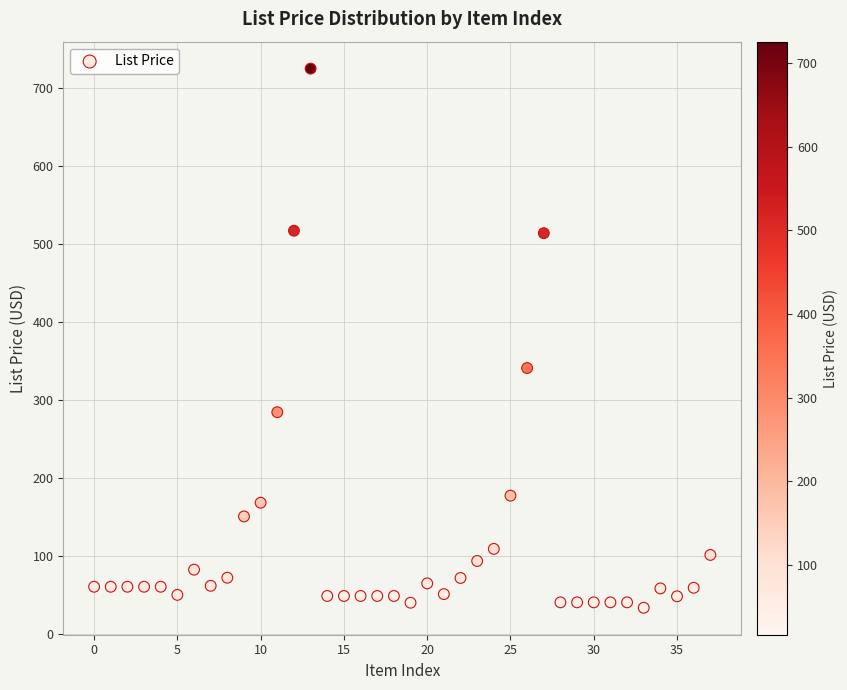

What is the range of Y values (max minus min)?

692.1